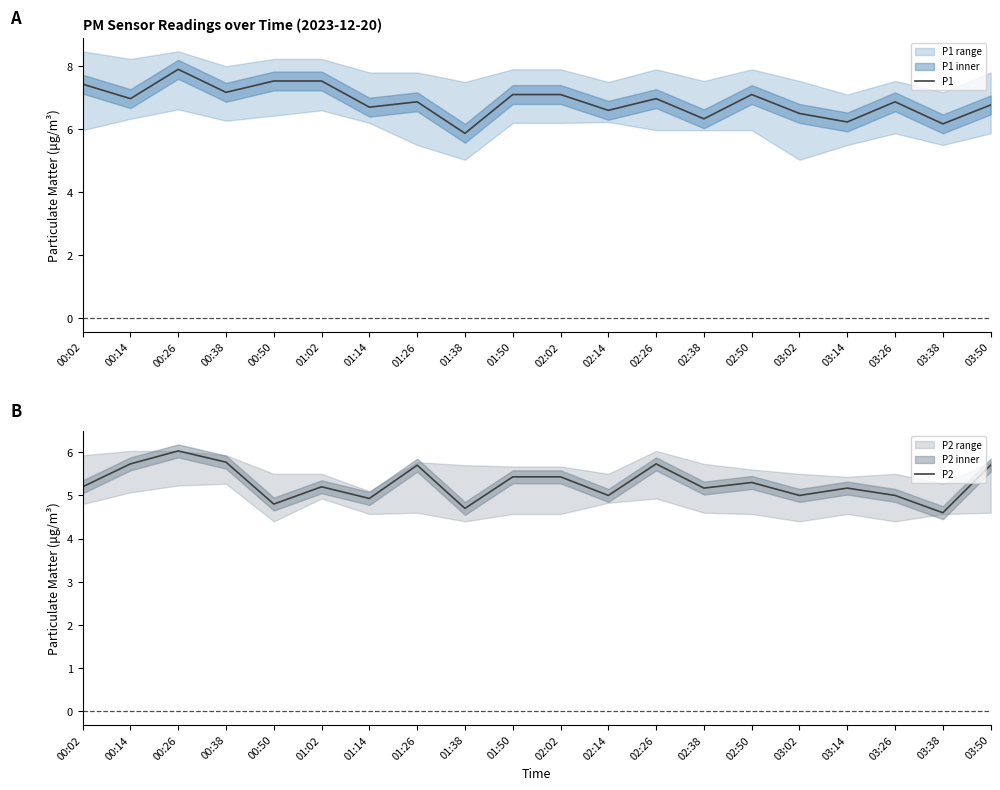

True or false: P1 and P2 intersect in this chart.

False